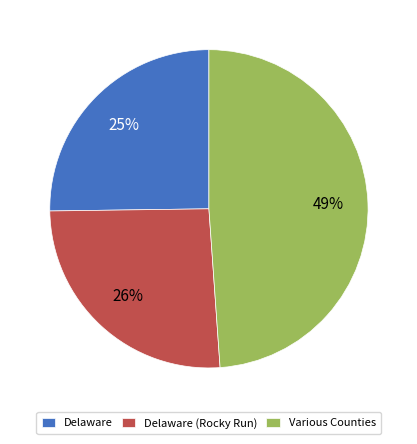

To the nearest percent, what is the difference between the Delaware and Various Counties slice percentages?

24%